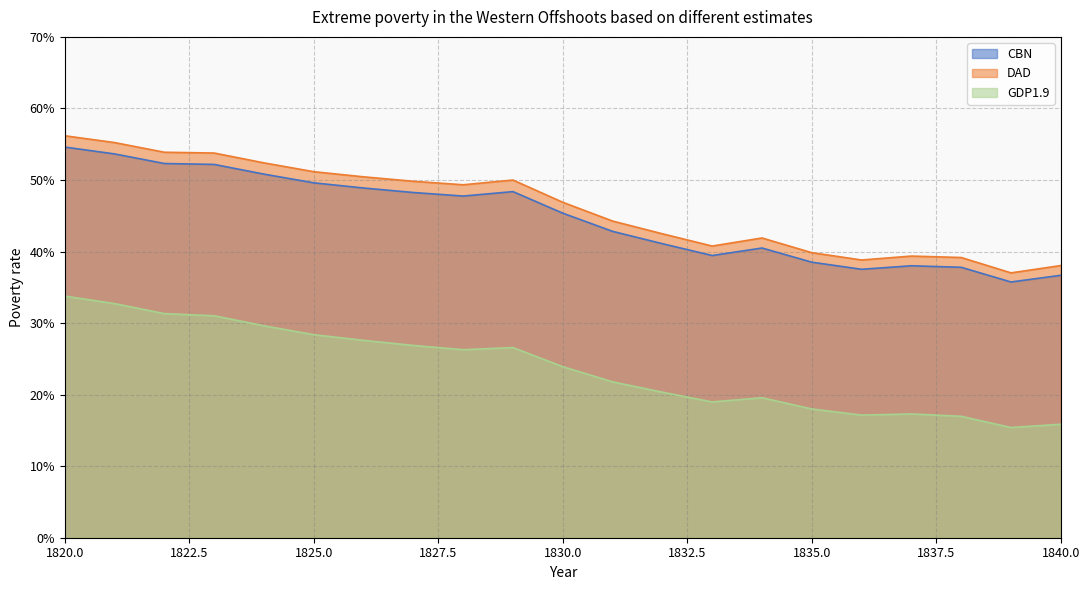

True or false: CBN has more than 2 interior local peaks.

True